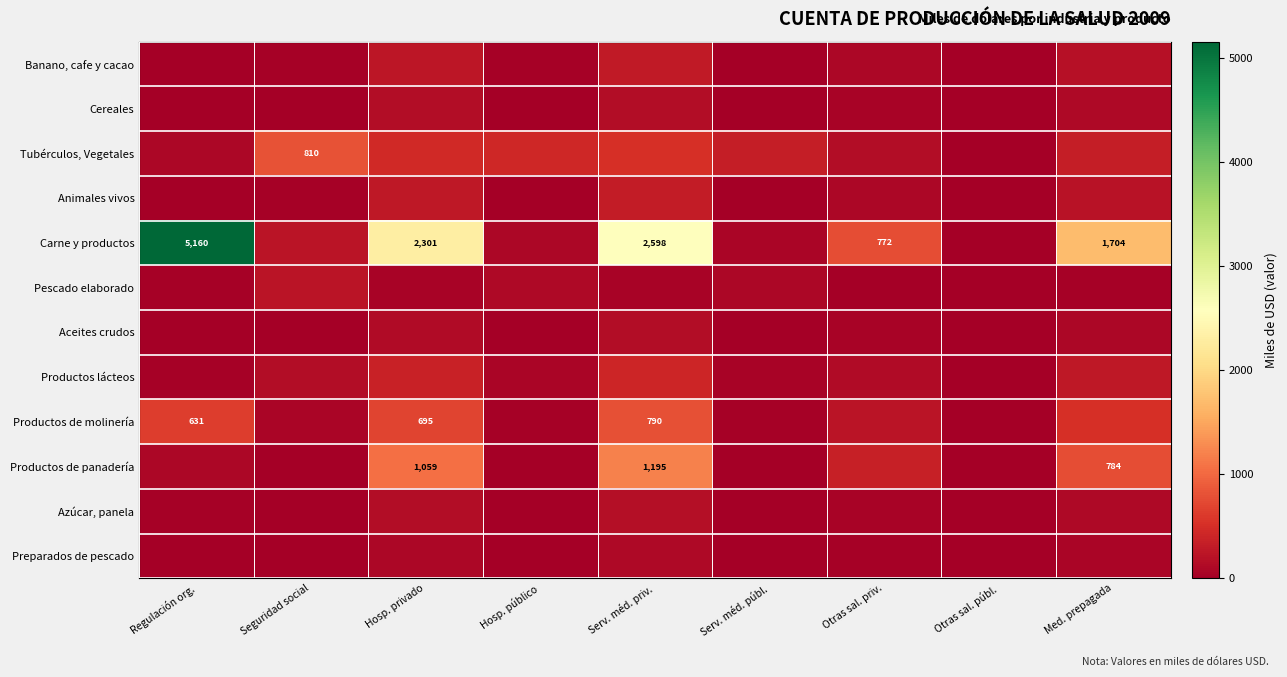

The value of Carne y productos at Hosp. privado is 3175. True or false?

False